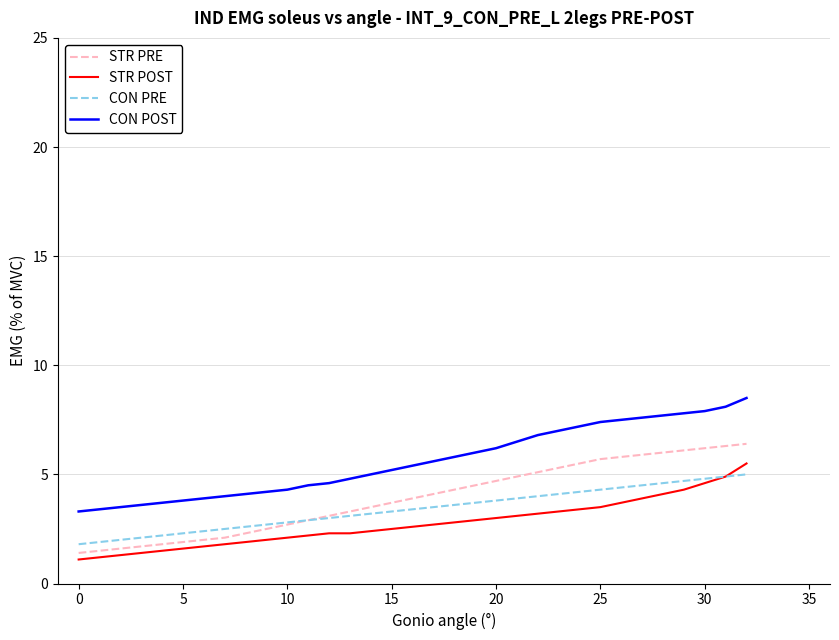

True or false: STR PRE and STR POST cross at least once.

False